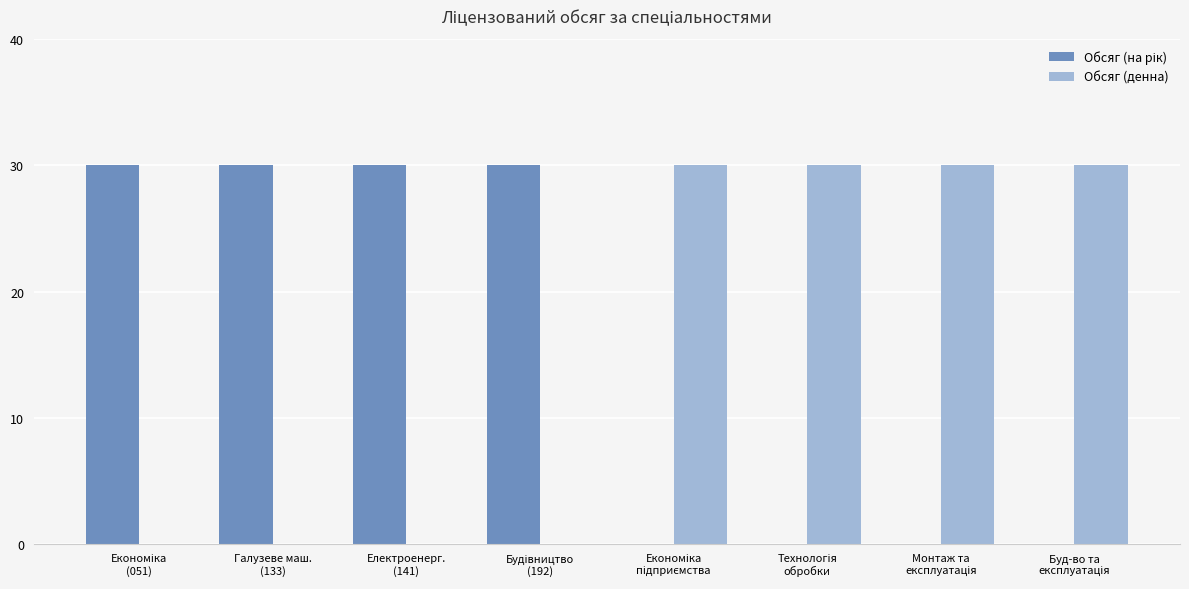

What is the highest value of the Обсяг (денна) series?

30